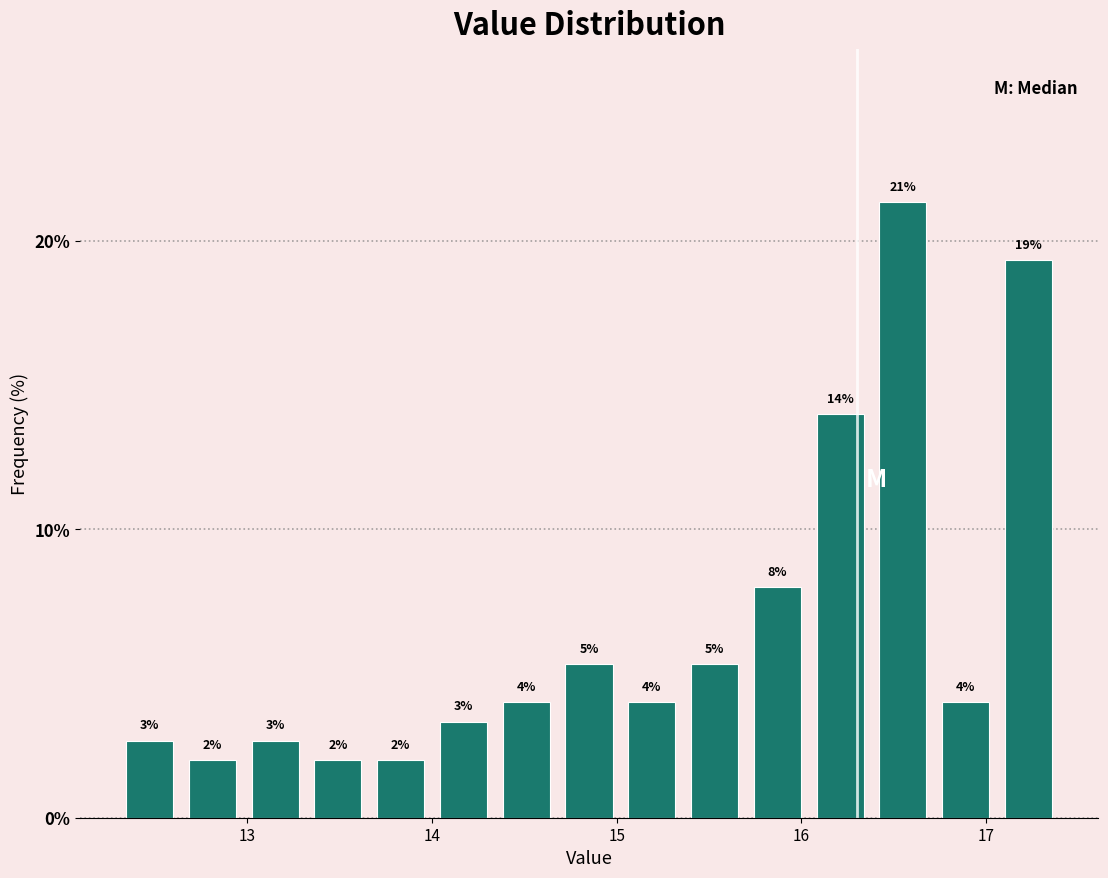

Read against the x-axis, roughly where is the centre of the tallest bar?

16.6